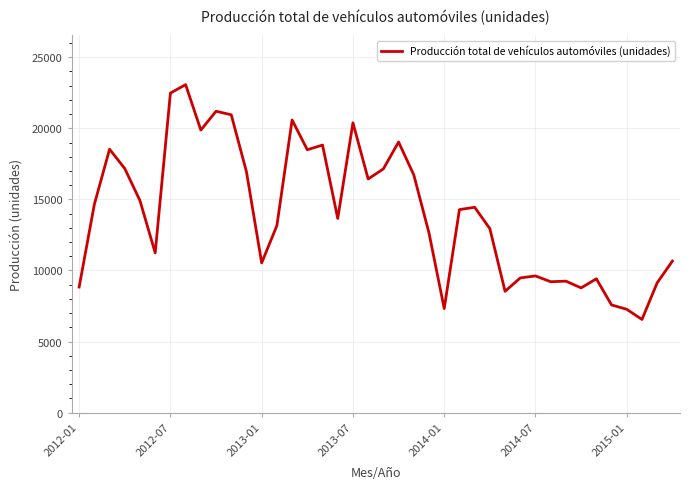

What is the difference between the maximum and minimum values?

16517